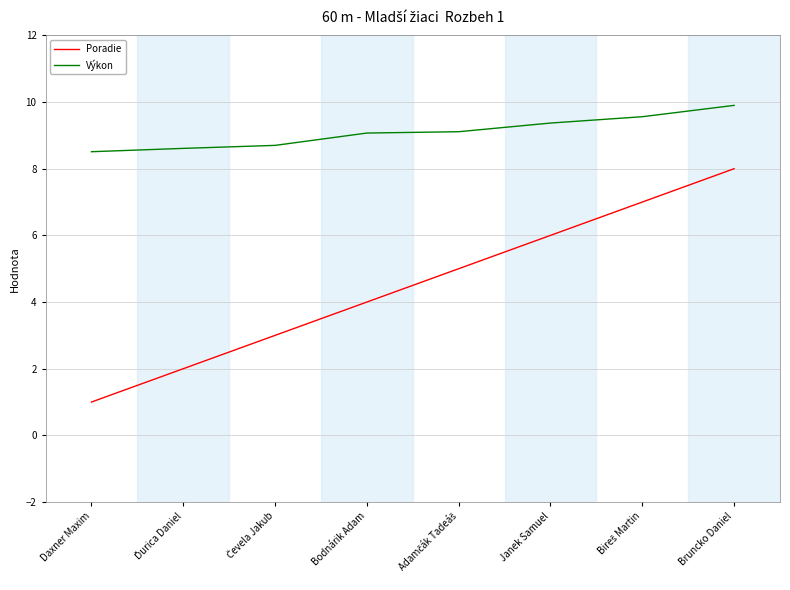

True or false: Výkon and Poradie intersect in this chart.

False